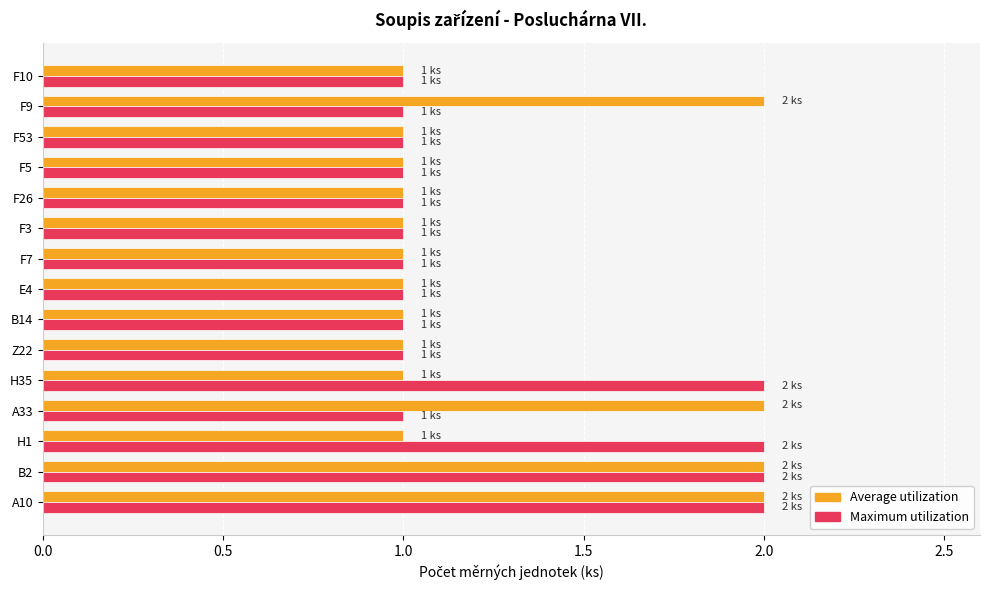

What is the total value across all series at A10?

4